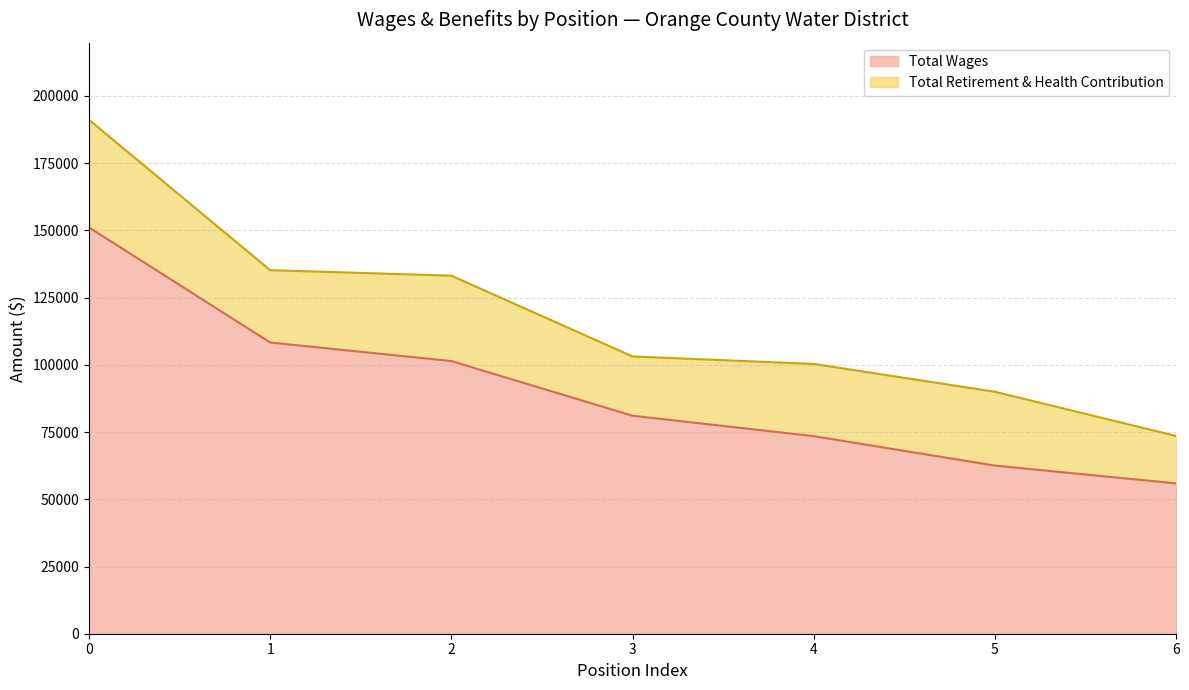

What is the value of the 1st point from the left?

151106